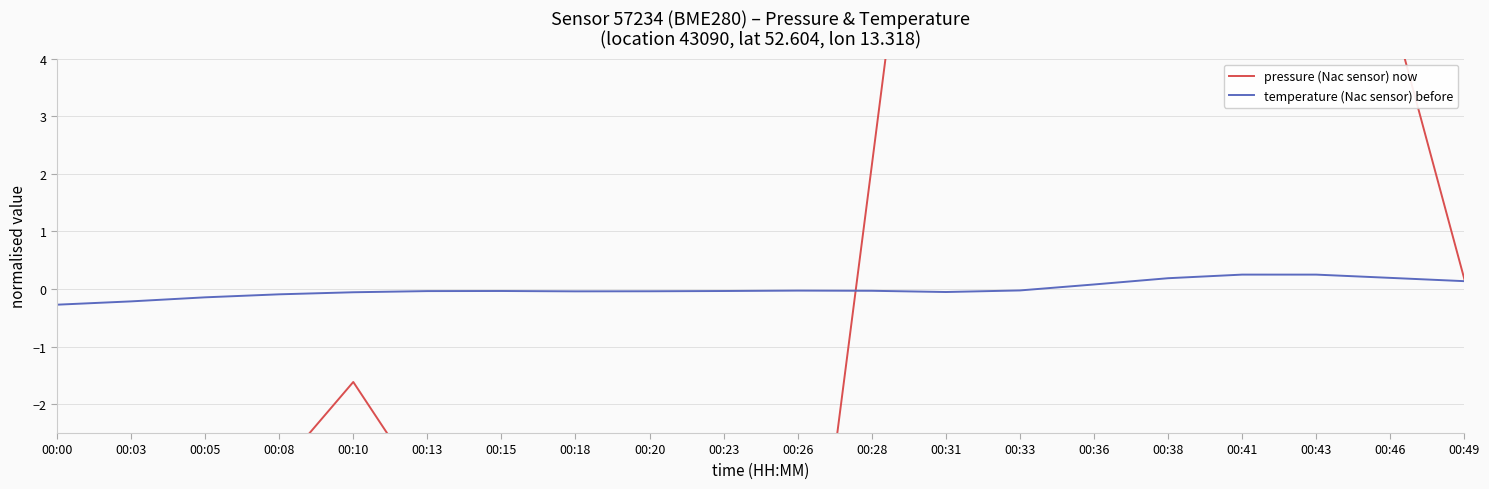

Is the value of pressure (Nac sensor) now at 00:03 greater than the value of temperature (Nac sensor) before at 00:08?

No